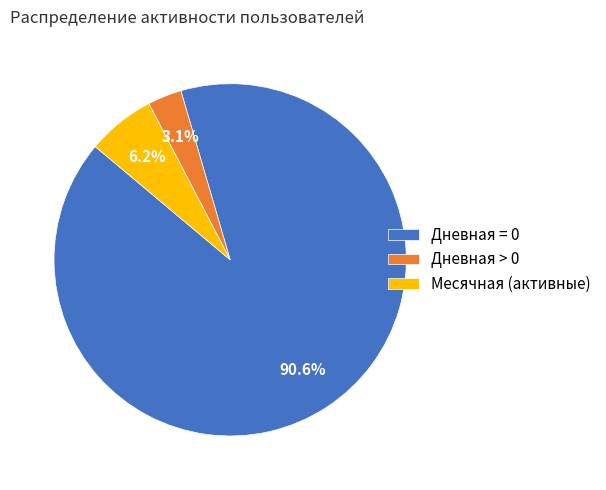

Which category has the smallest portion of the pie?

Дневная > 0